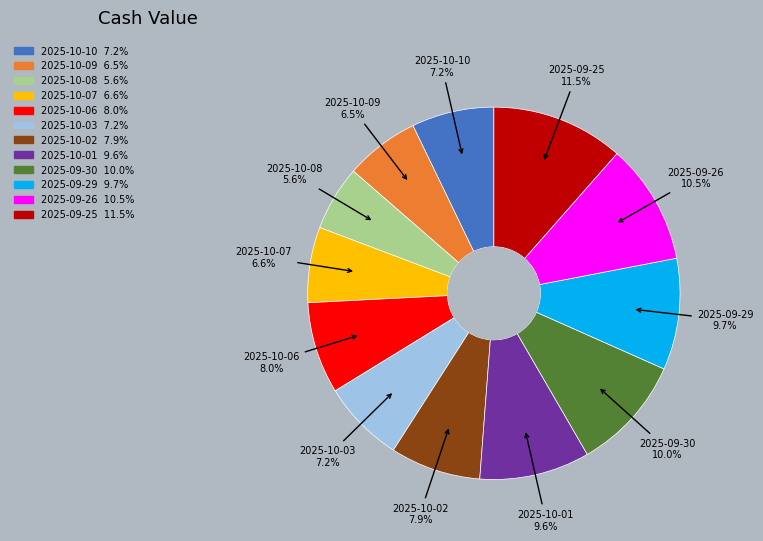

True or false: 2025-09-29 accounts for 20% of the total.

False